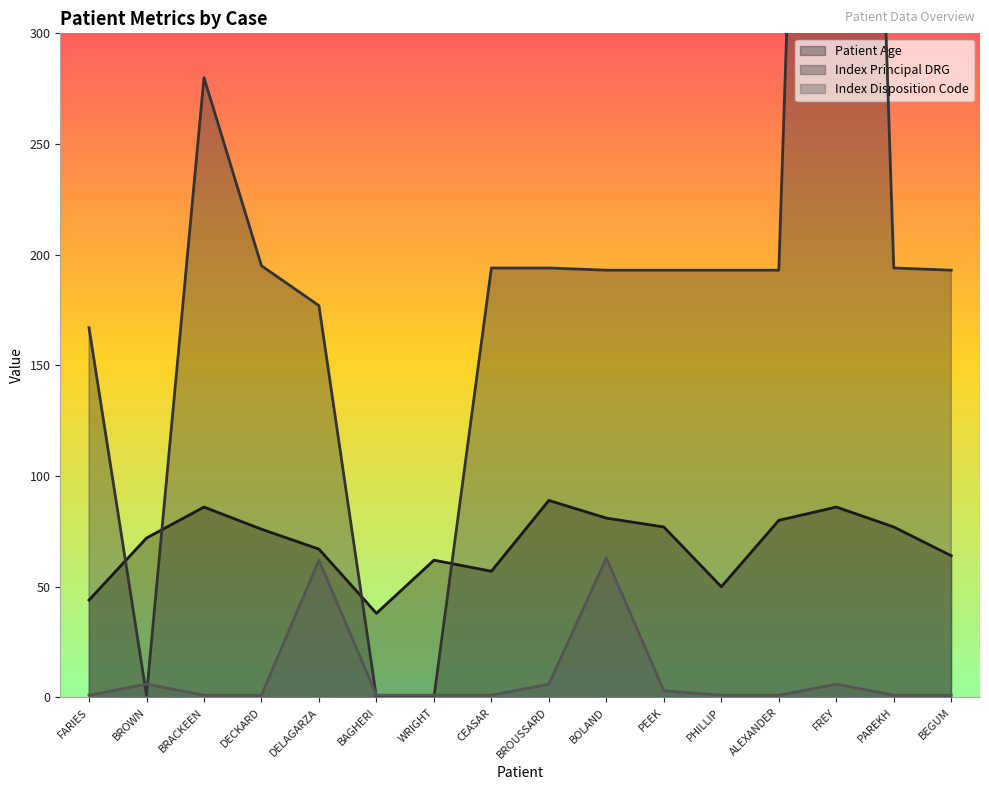

At which label does Index Disposition Code reach its minimum?

FARIES